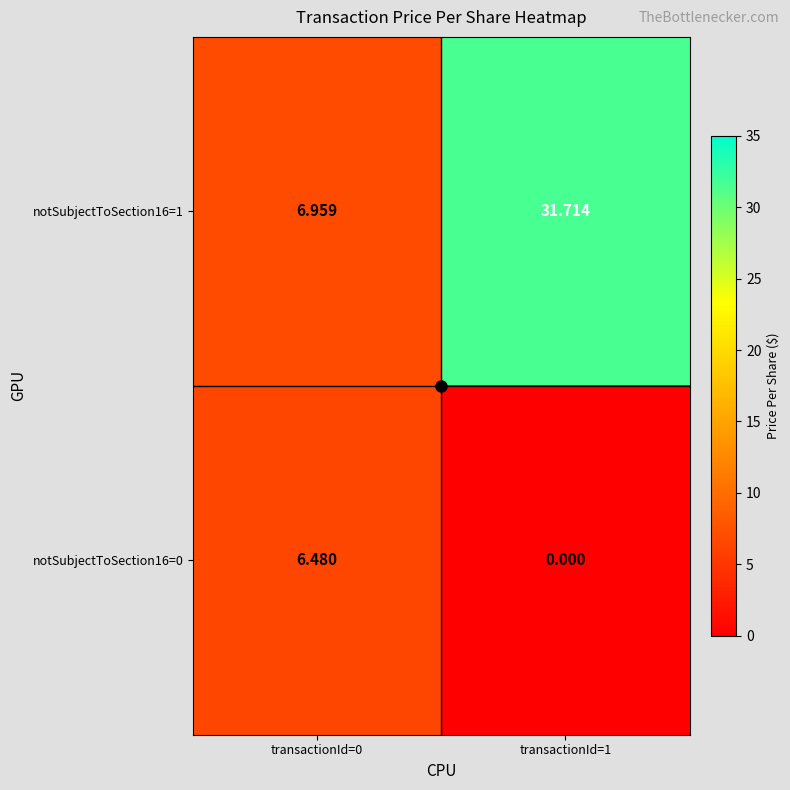

Is the value of notSubjectToSection16=1 at transactionId=0 greater than the value of notSubjectToSection16=0 at transactionId=0?

Yes